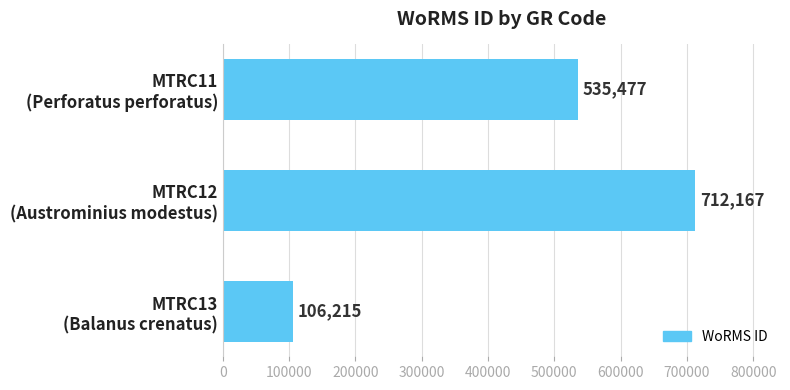

Count the values in the range 106215 to 712167.

3